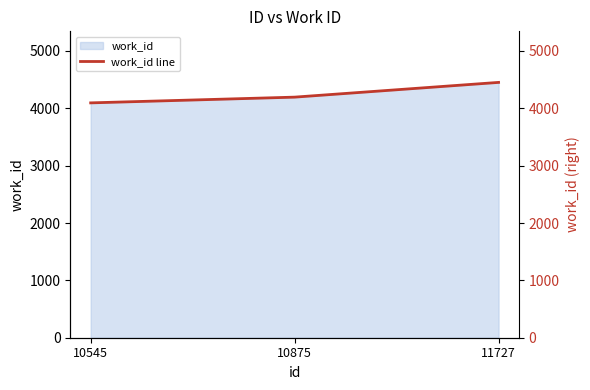

Does the chart have visible grid lines?

No